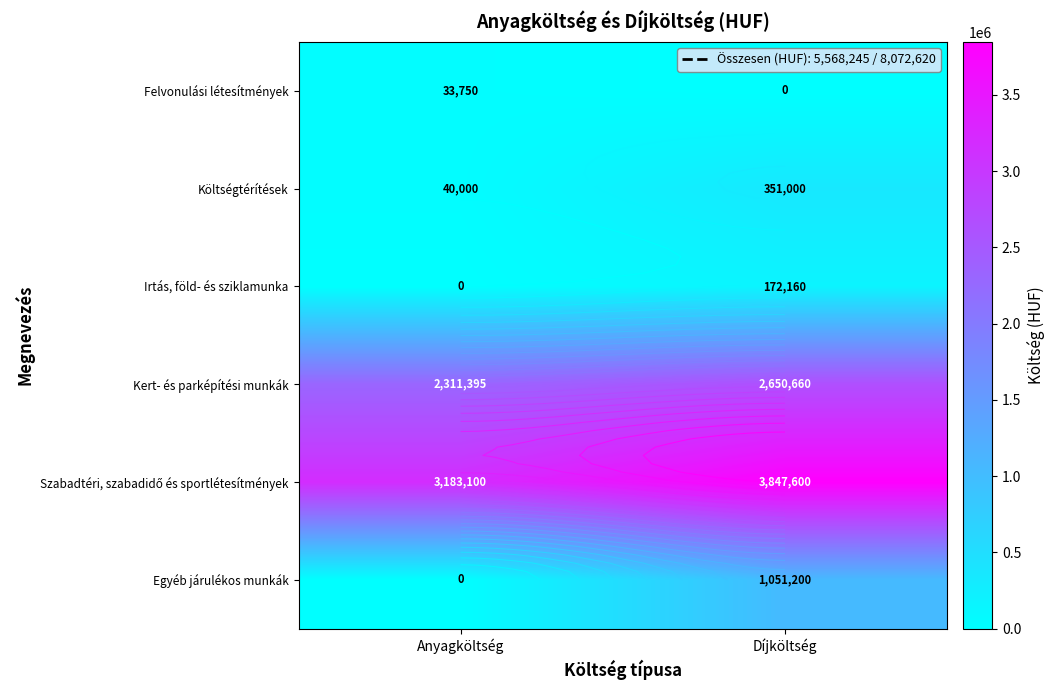

Where is Egyéb járulékos munkák nearest to the value 525600?

Anyagköltség